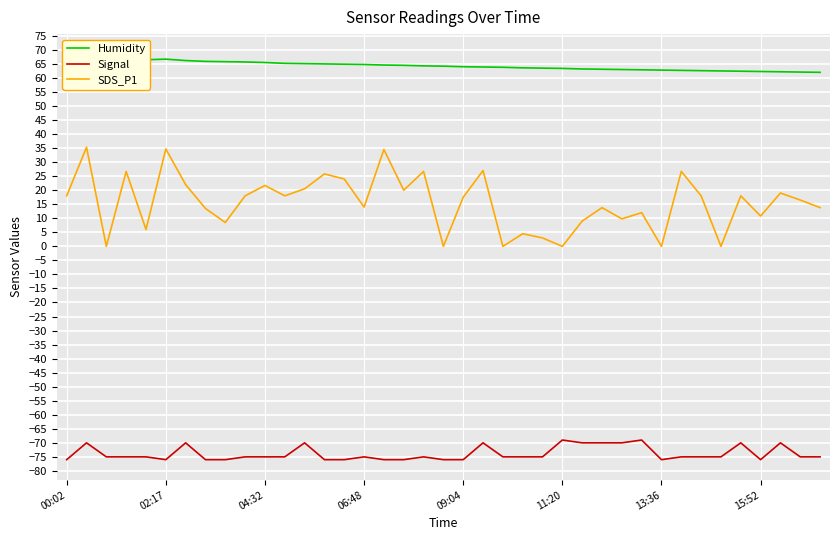

How many values in the SDS_P1 series are below 17?

19